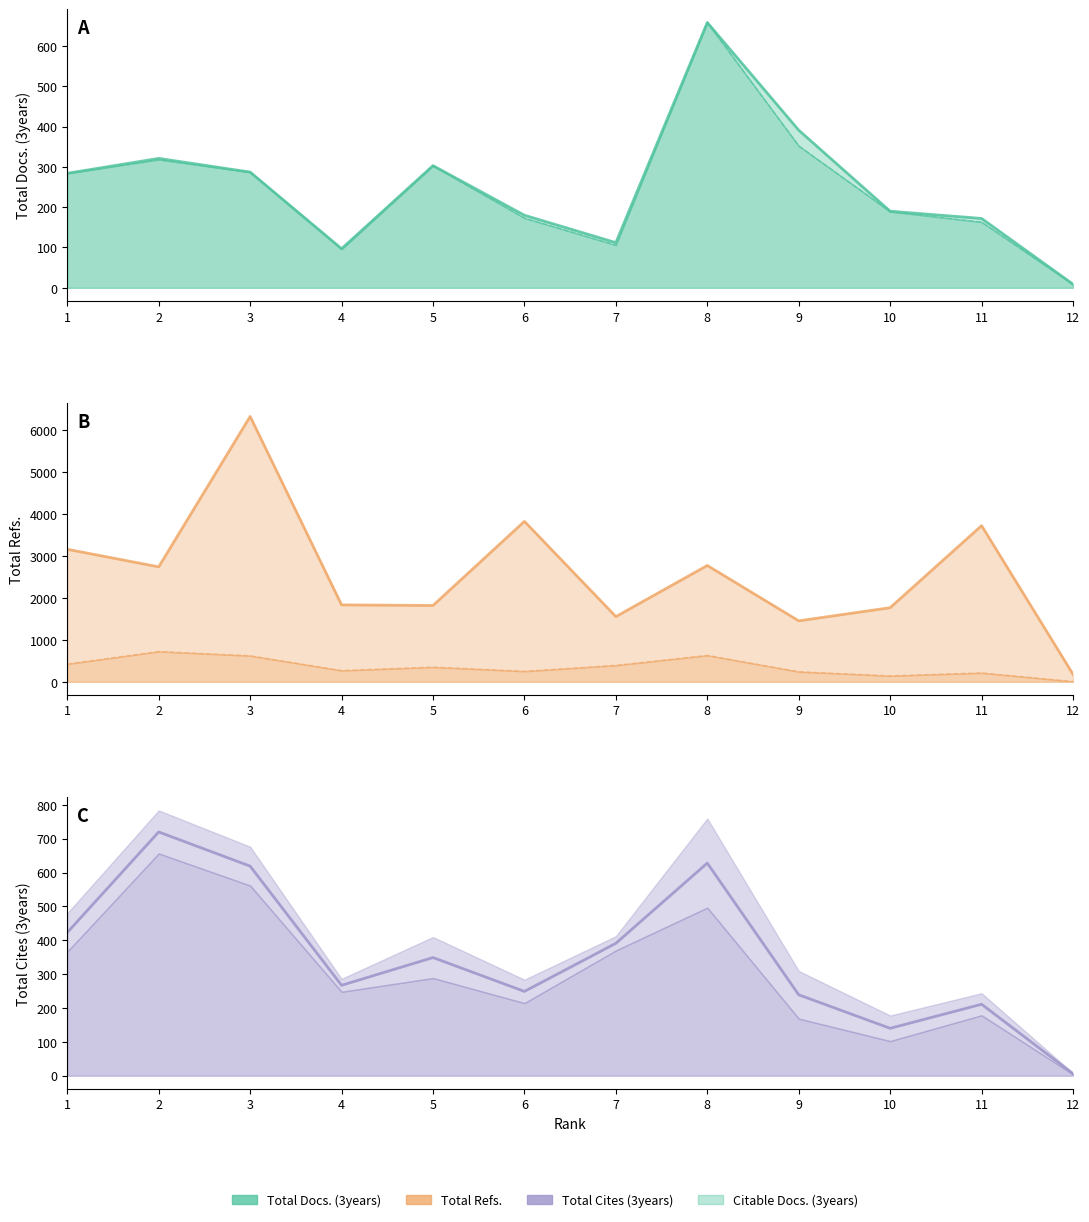

What is the spread (max minus min) of values at 9?

1212